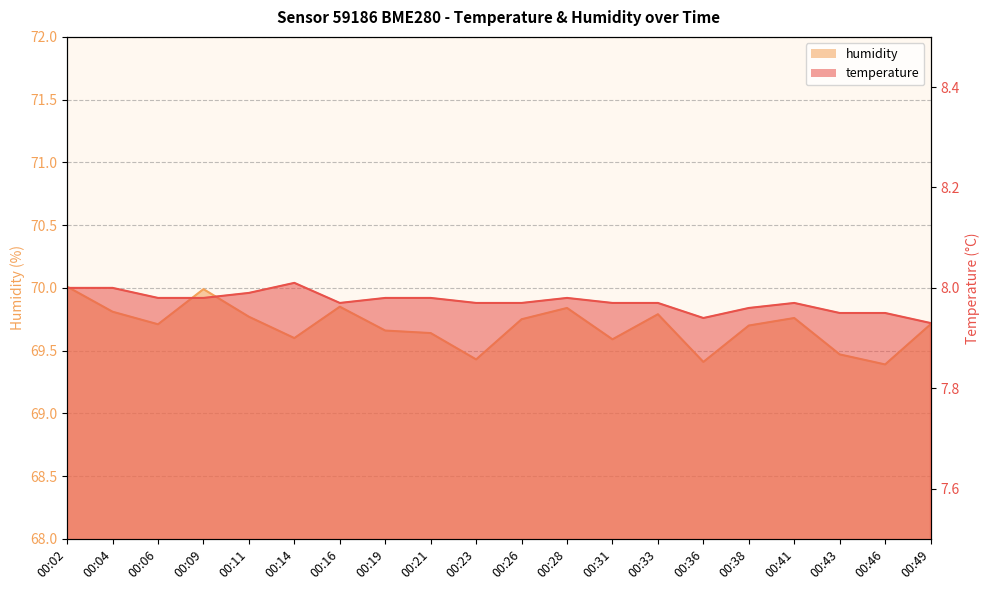

At how many categories does at least one series exceed 66?

20